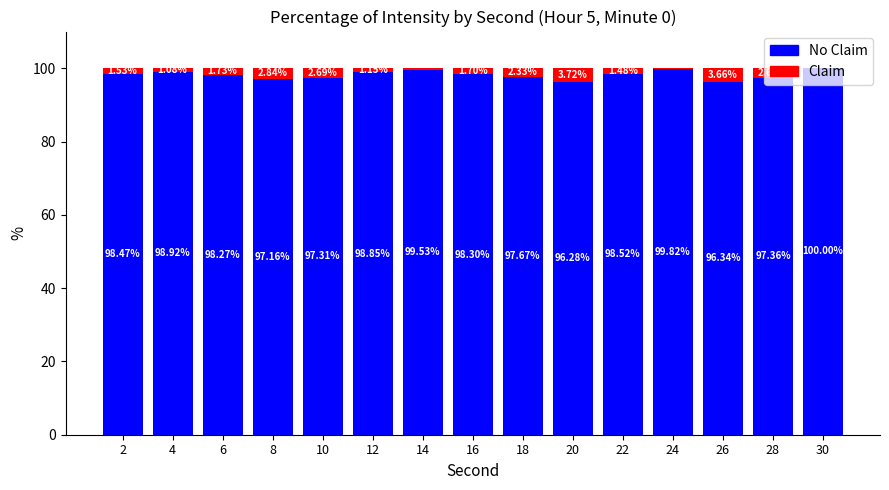

What is the lowest value of the No Claim series?

96.3